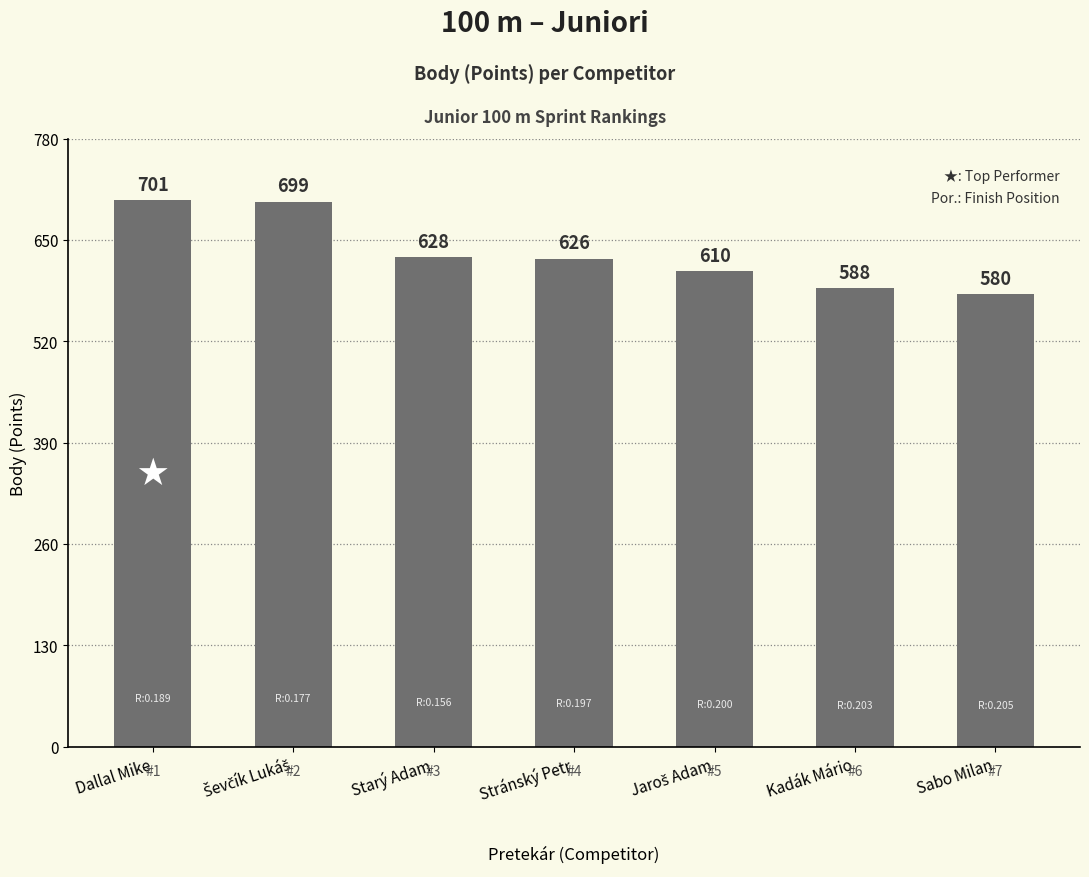

What is the sum of all values?

4432